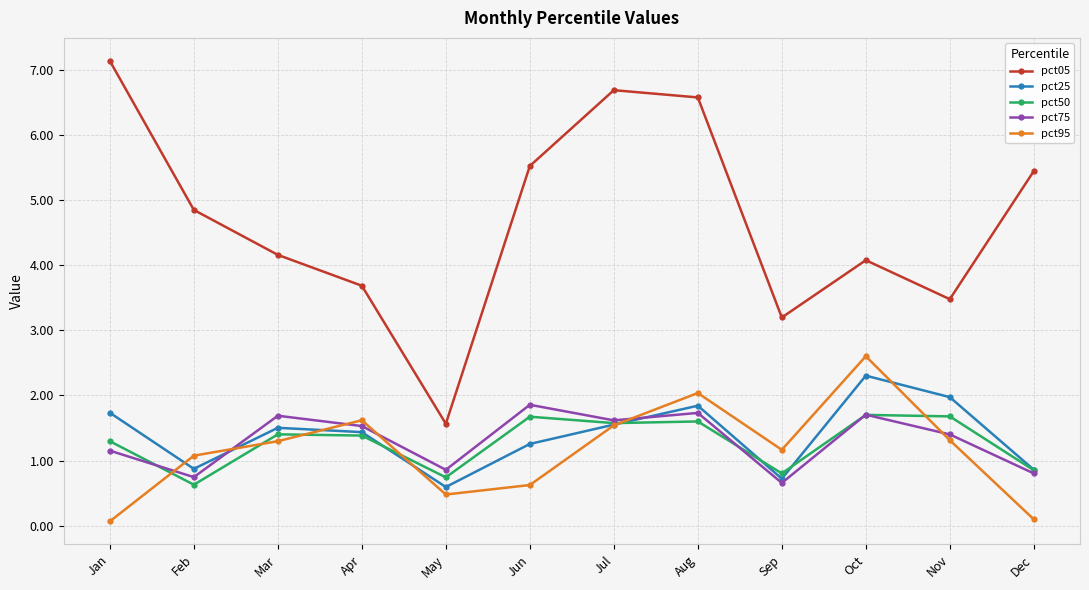

Which category has the highest value in the pct25 series?

Oct